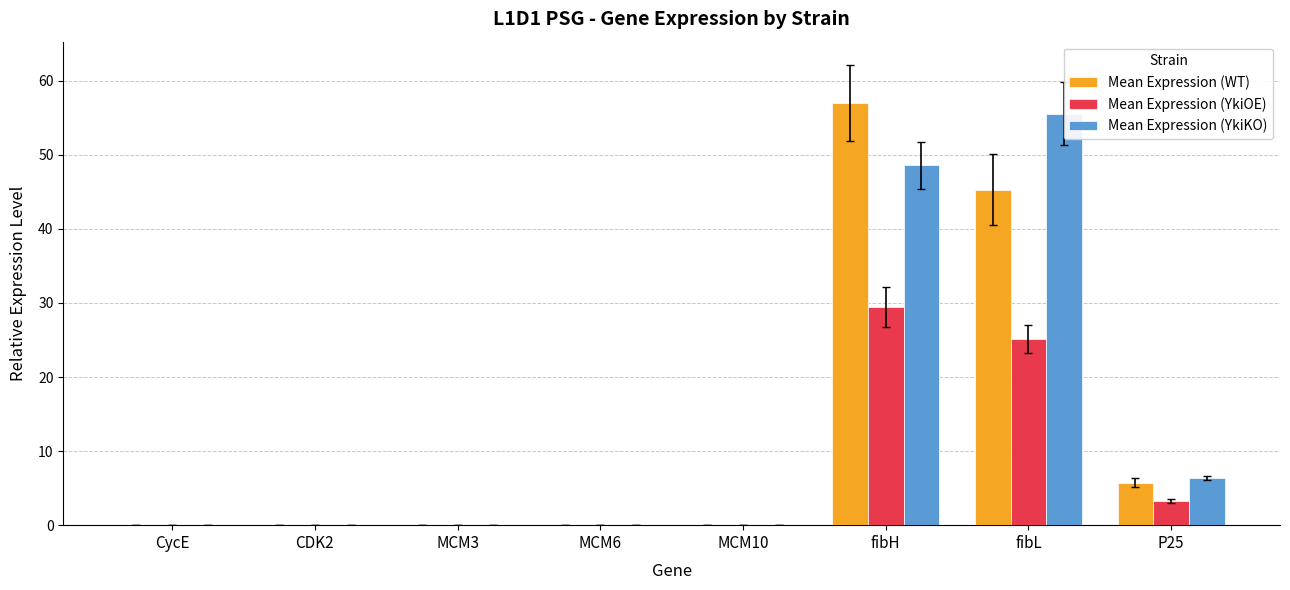

What position from the right is MCM6?

5